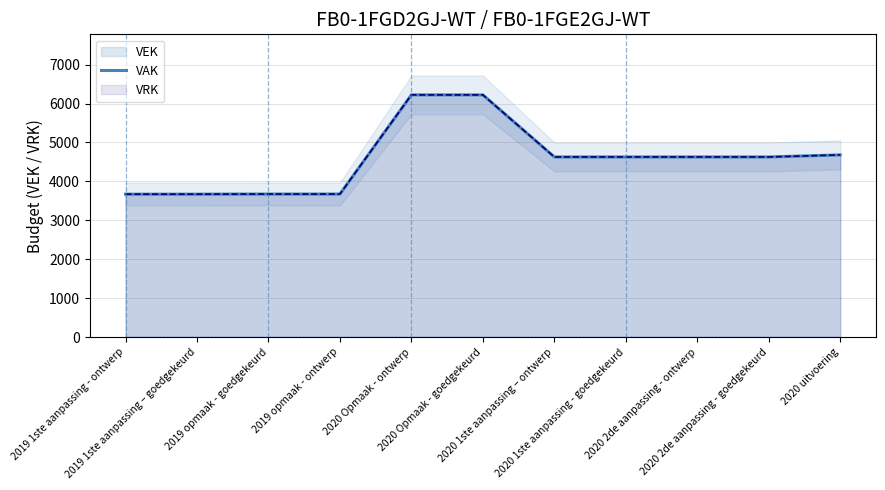

What is the label of the 9th point from the left?

2020 2de aanpassing - ontwerp